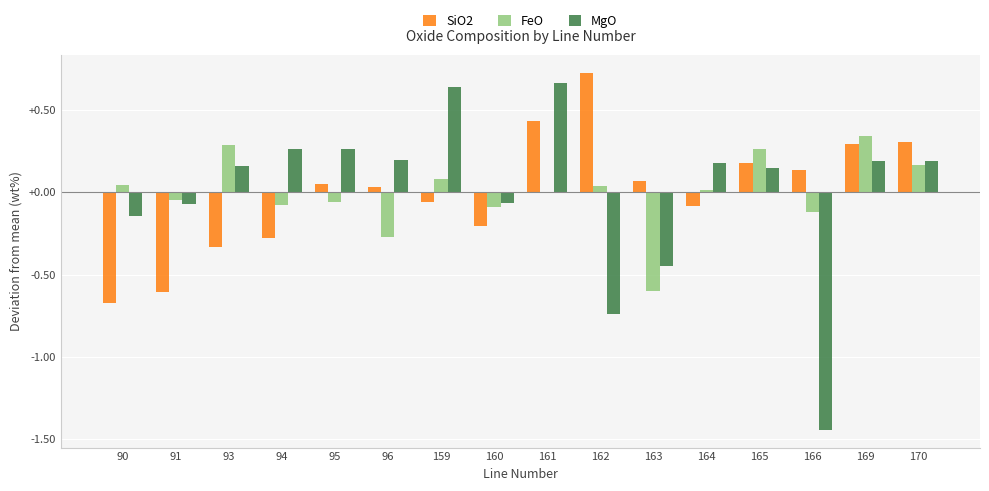

What is the sum of the MgO values at 166 and 159?

-0.8